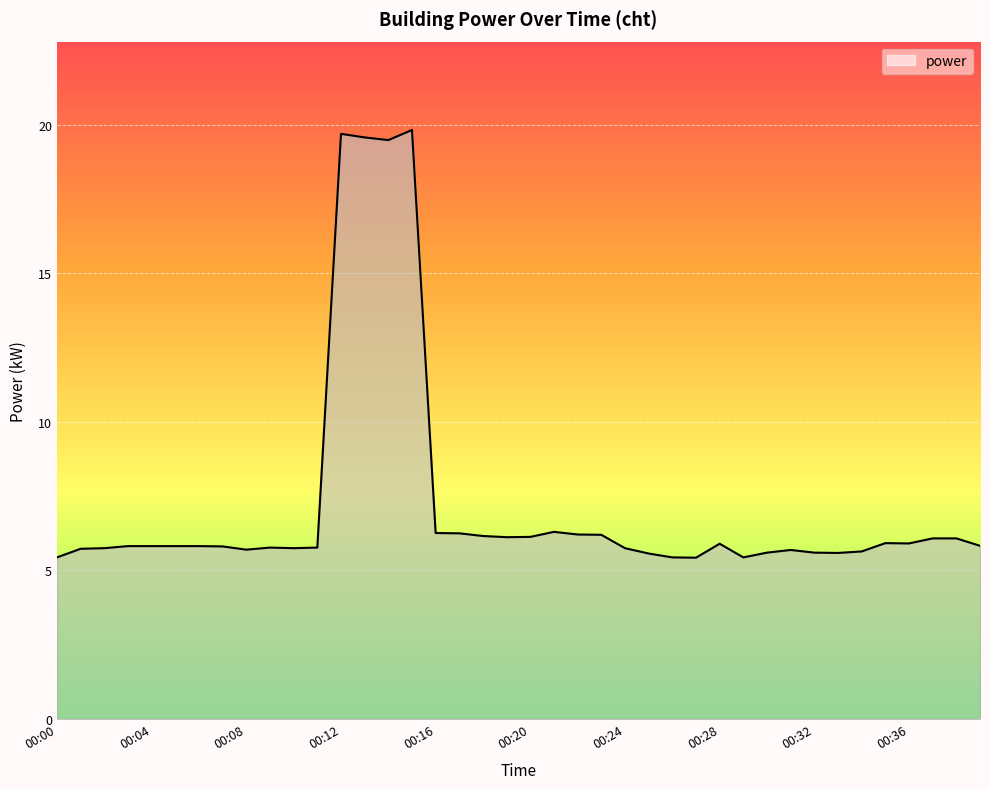

What is the minimum value shown in the chart?

5.4